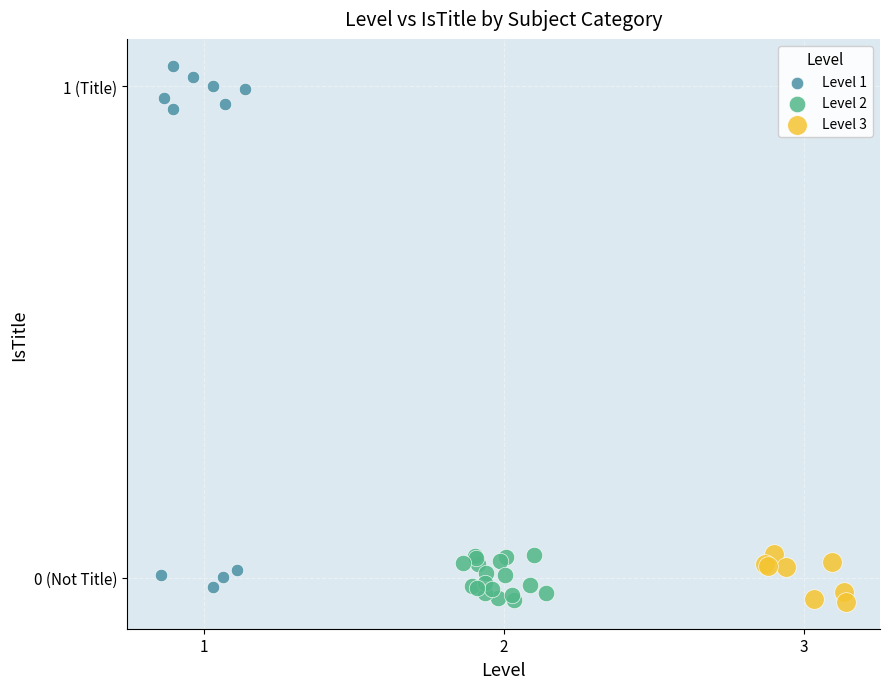

Which series reaches the maximum Y coordinate?

Level 1